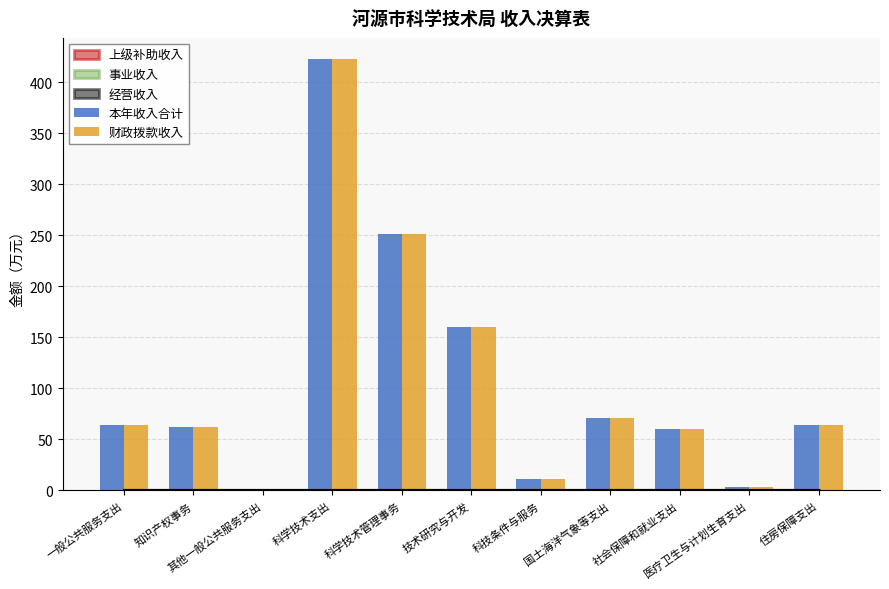

What is the minimum value for 财政拨款收入?

1.6